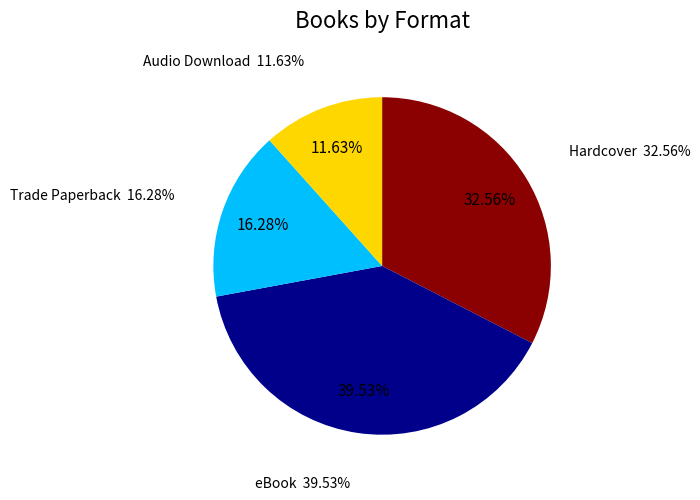

What is the largest slice in the pie chart?

eBook